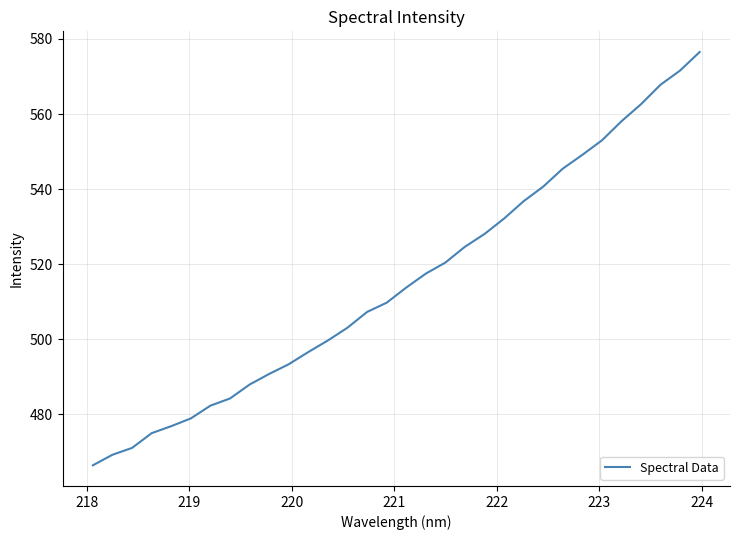

Reading right to left, list all the values displayed in this chart.

576.5	571.6	567.8	562.6	558.1	553.0	549.1	545.4	540.6	536.8	532.1	528.0	524.6	520.4	517.4	513.7	509.7	507.2	503.0	499.6	496.5	493.3	490.7	487.9	484.2	482.2	478.8	476.8	474.9	471.0	469.2	466.3